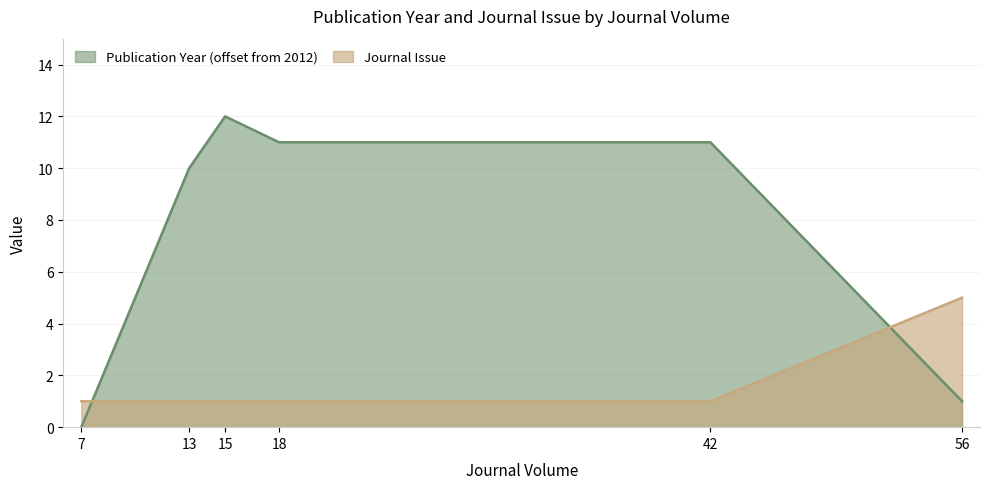

Which series has the largest total across all categories?

Publication Year (offset from 2012)